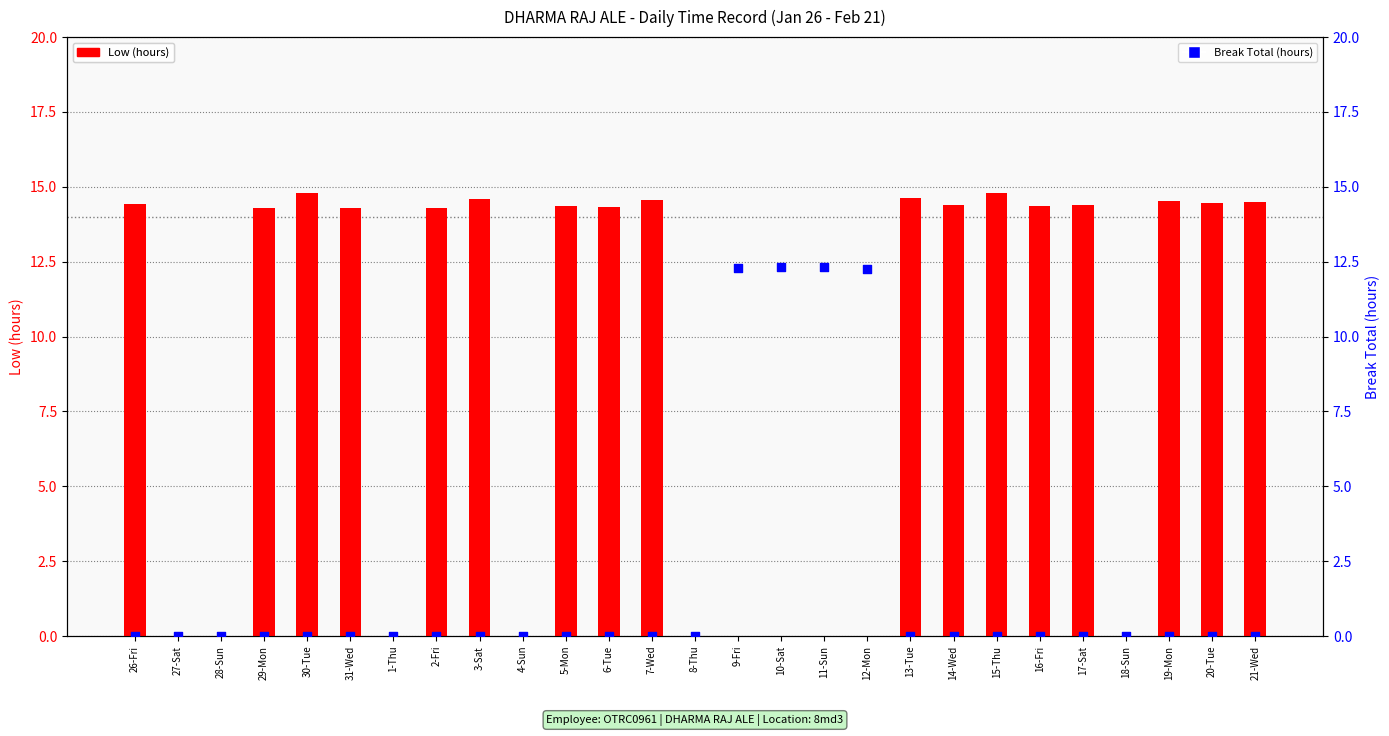

Which series has the largest total across all categories?

Low (hours)